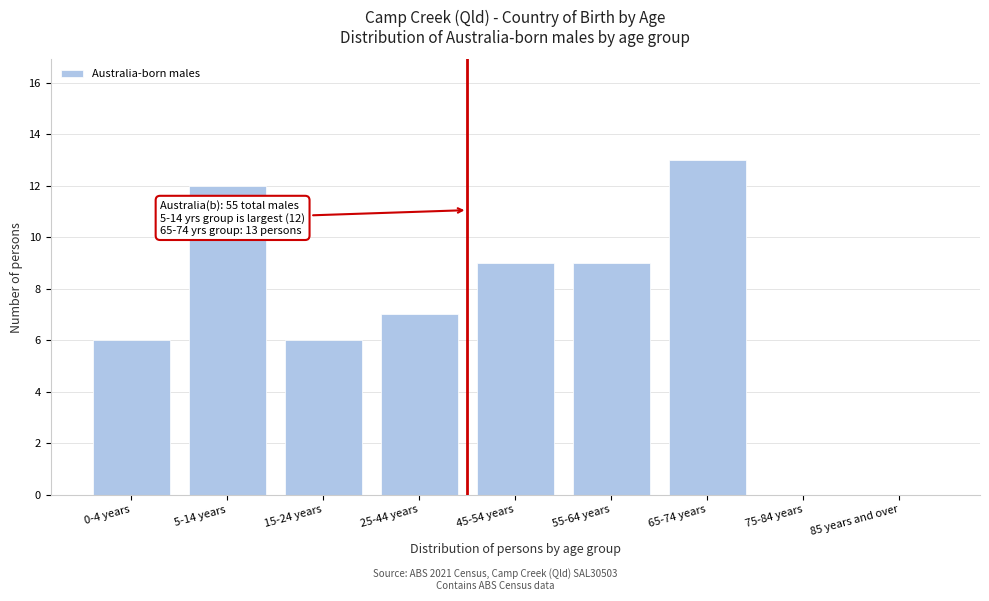

Reading right to left, what are all the values shown in this chart?

85 years and over=0	75-84 years=0	65-74 years=13	55-64 years=9	45-54 years=9	25-44 years=7	15-24 years=6	5-14 years=12	0-4 years=6